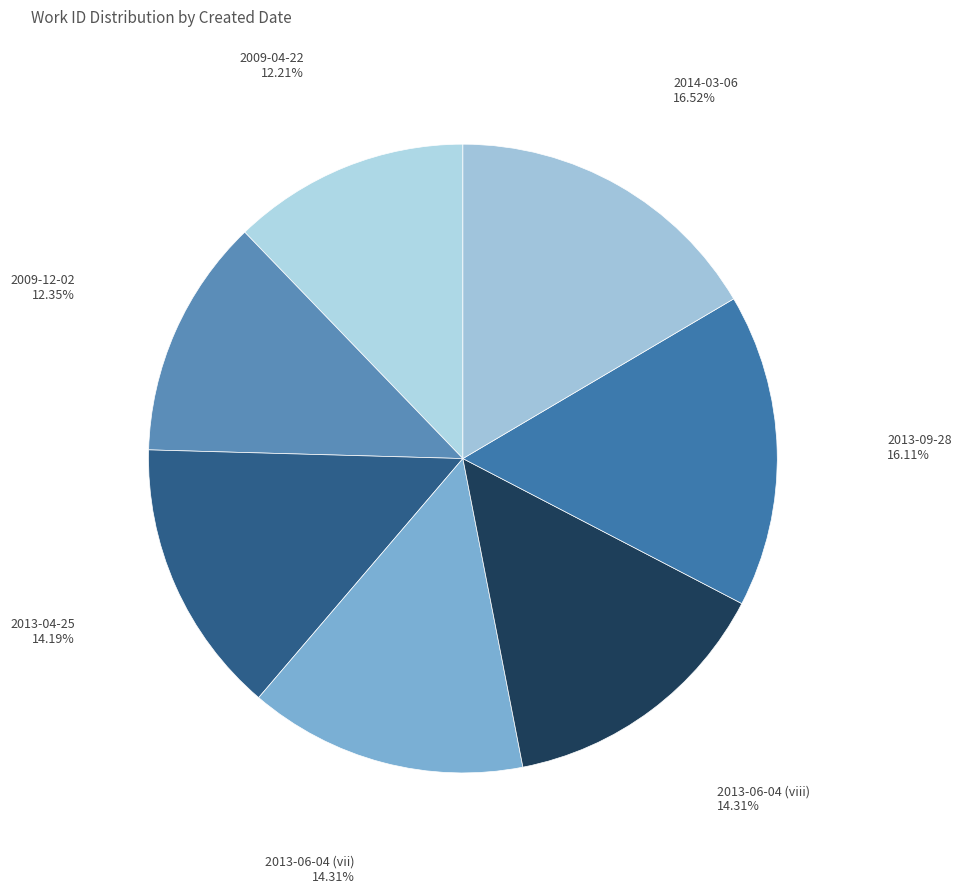

True or false: 2013-06-04 (viii) accounts for 14% of the total.

True